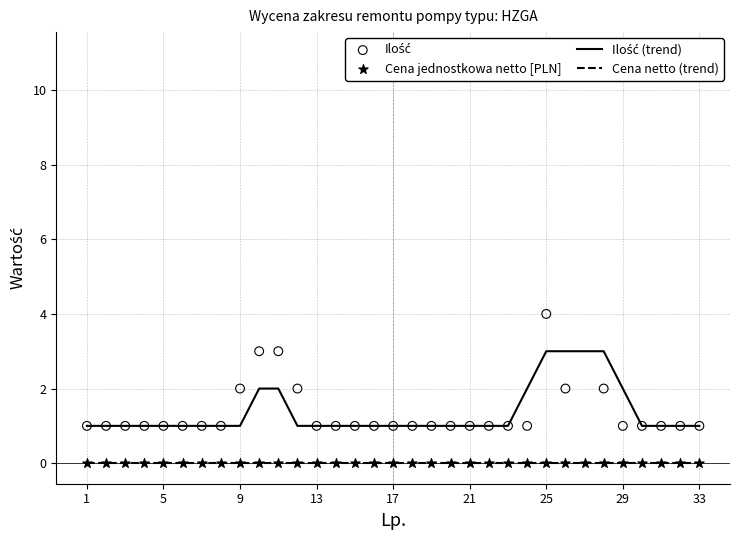

What is the total value across all series at 13?

2